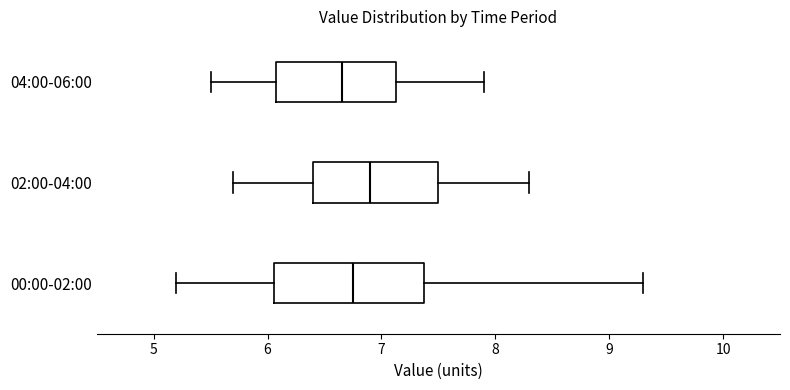

Which box is the widest, from its left edge to its right edge?

00:00-02:00